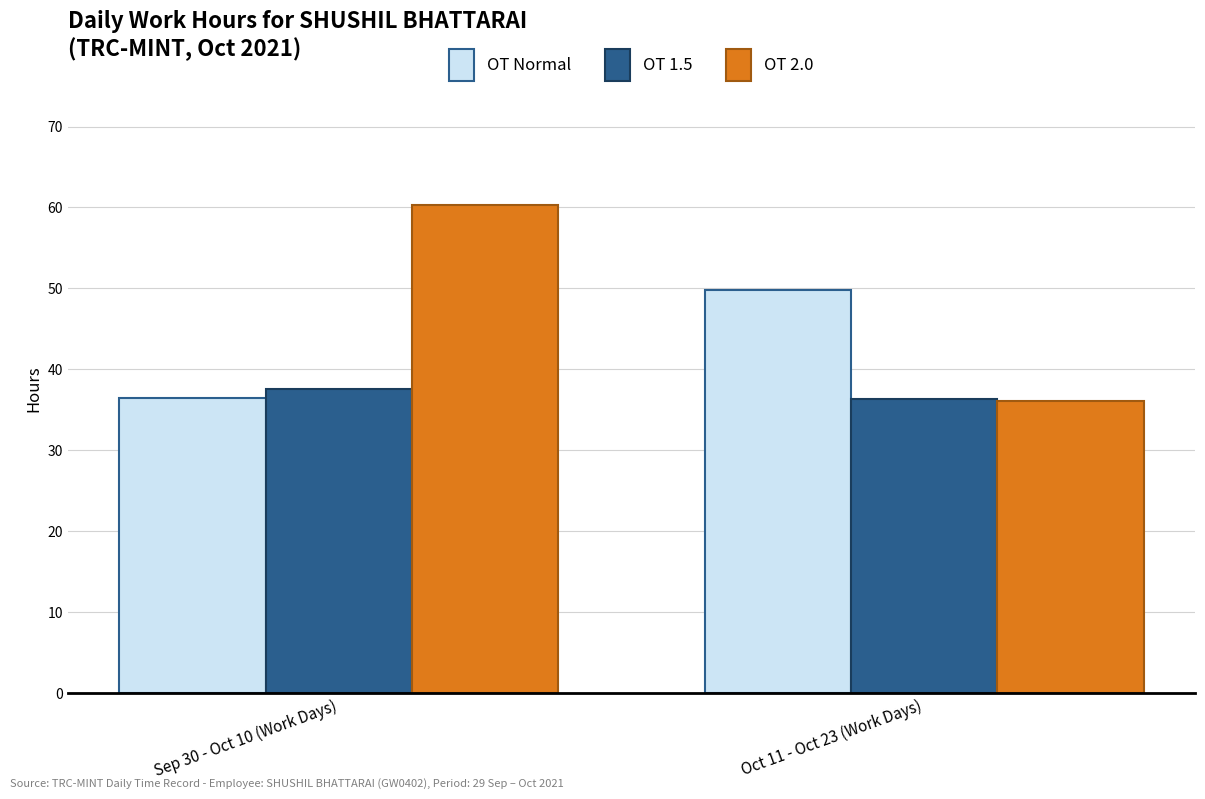

The OT 2.0 series shows 56.1 at Oct 11 - Oct 23 (Work Days). True or false?

False